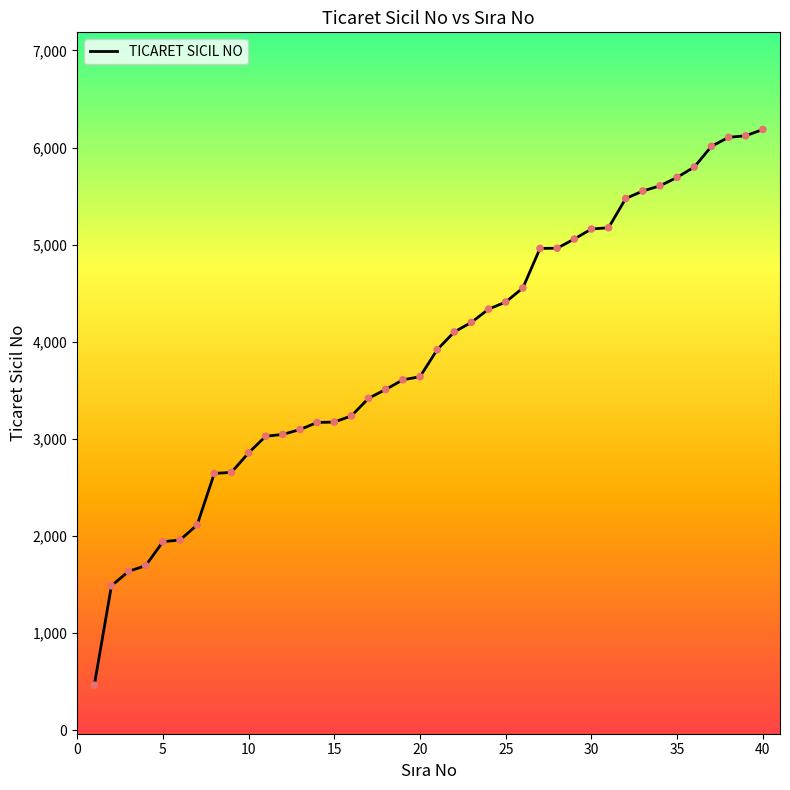

What is the greatest value displayed?

6187